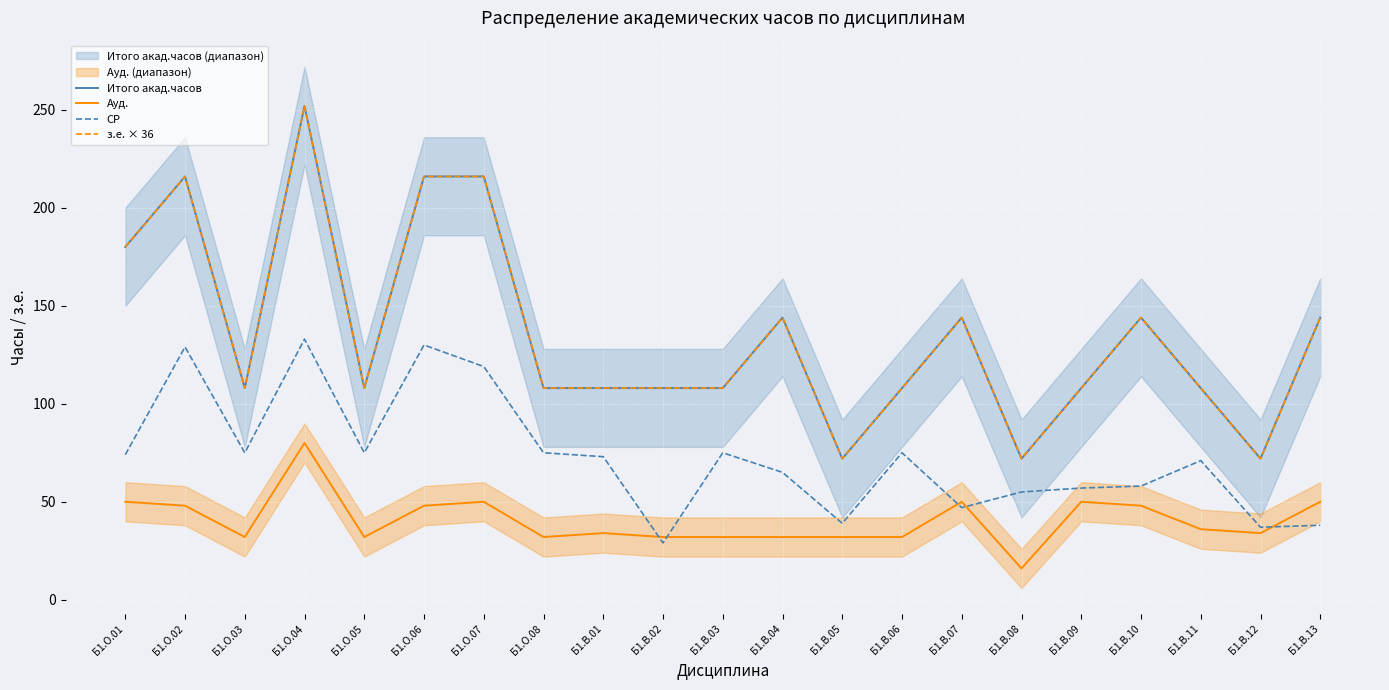

In Итого акад.часов, how many points are higher than both neighbors (excluding endpoints)?

5